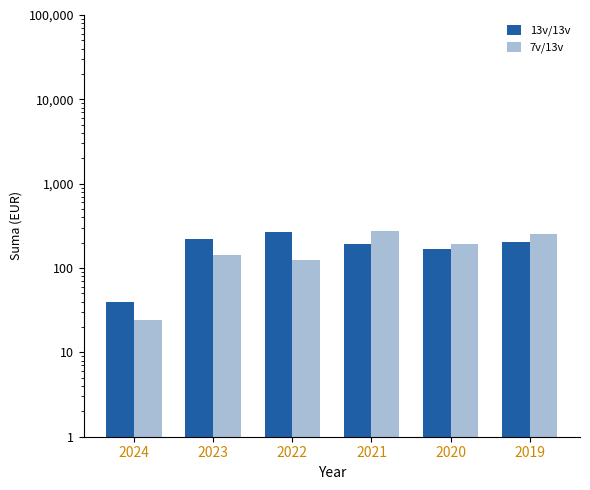

At which label does 13v/13v reach its minimum?

2024